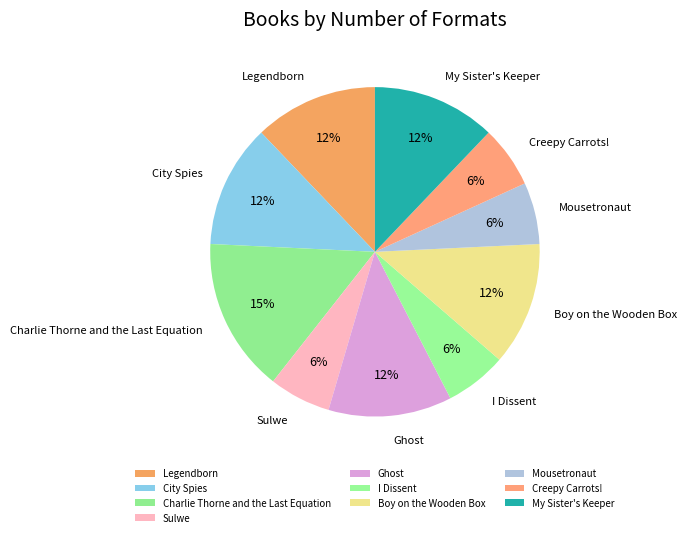

Count the number of slices in the pie.

10